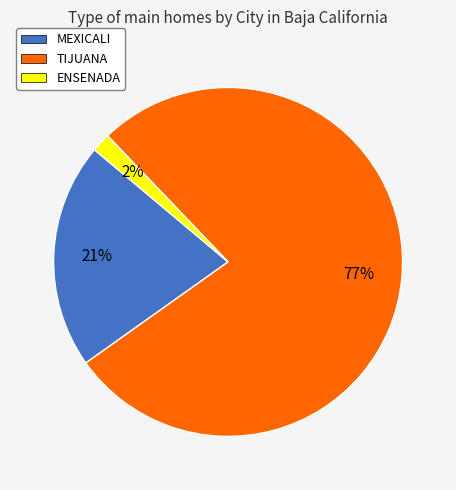

How many slices are in this pie chart?

3